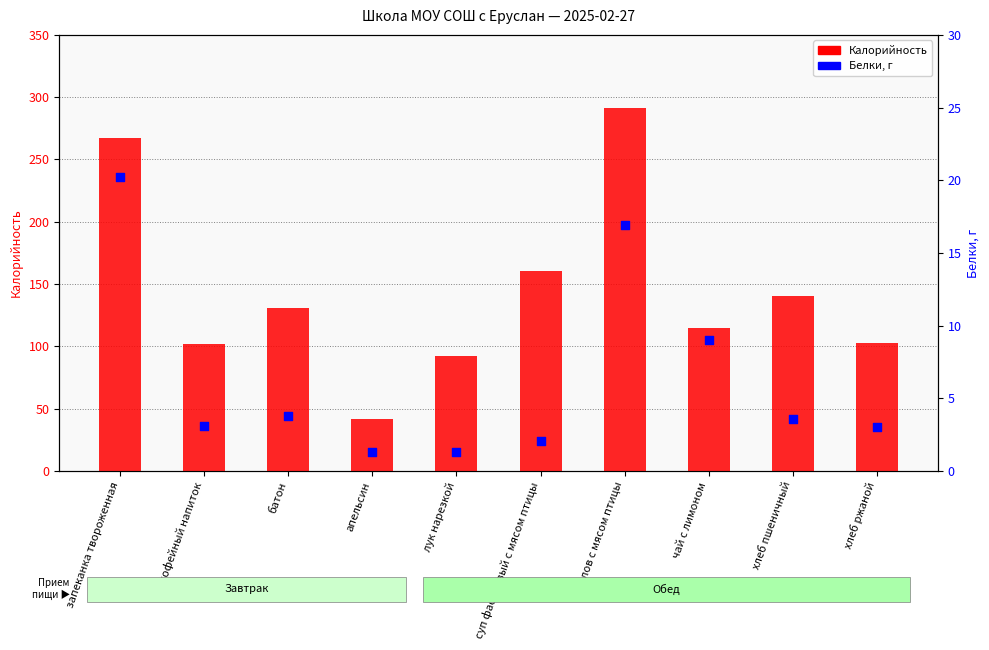

Which series has the largest Y range (max minus min)?

Калорийность